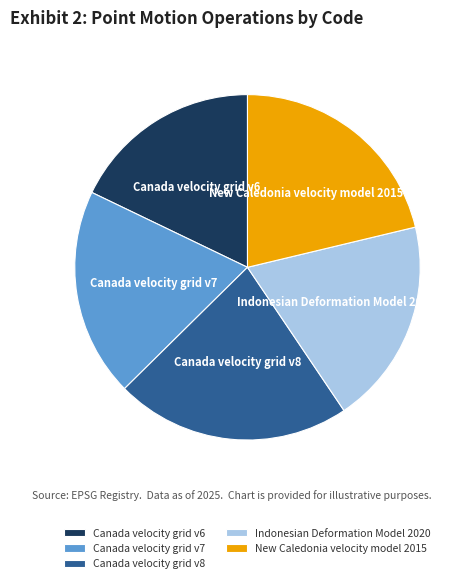

Which has a higher value, Canada velocity grid v8 or New Caledonia velocity model 2015?

Canada velocity grid v8